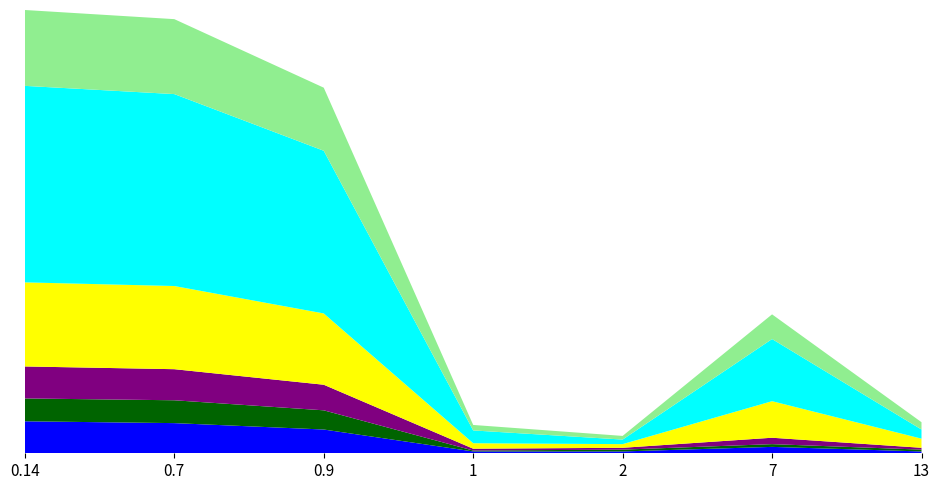

Reading left to right, what are all the values shown in this chart?

col_2: 215	210	178	14	5	68	10
col_3: 35	34	28	2	2	7	2
col_8: 92	91	78	6	4	40	10
col_9: 83	82	69	6	4	27	8
col_10: 25	25	21	1	2	3	2
col_5: 35	33	26	2	2	7	2